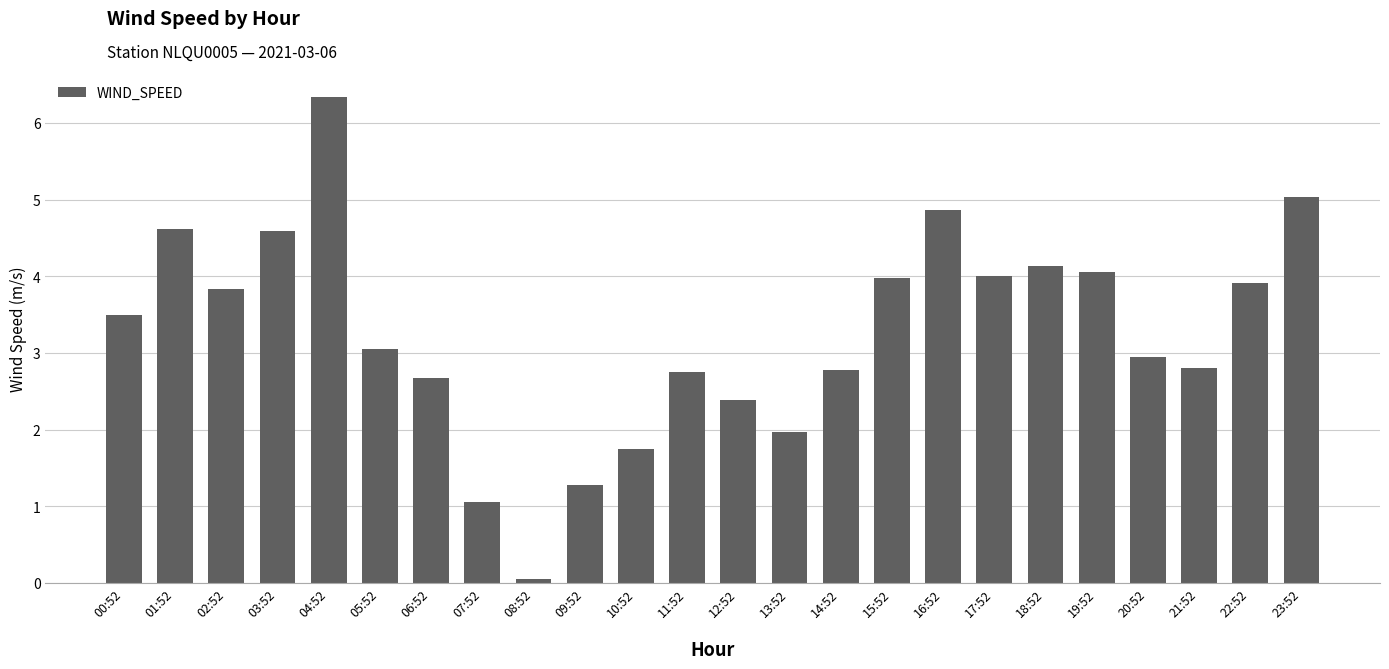

Is it true that the value at 00:52 is 6.2?

False